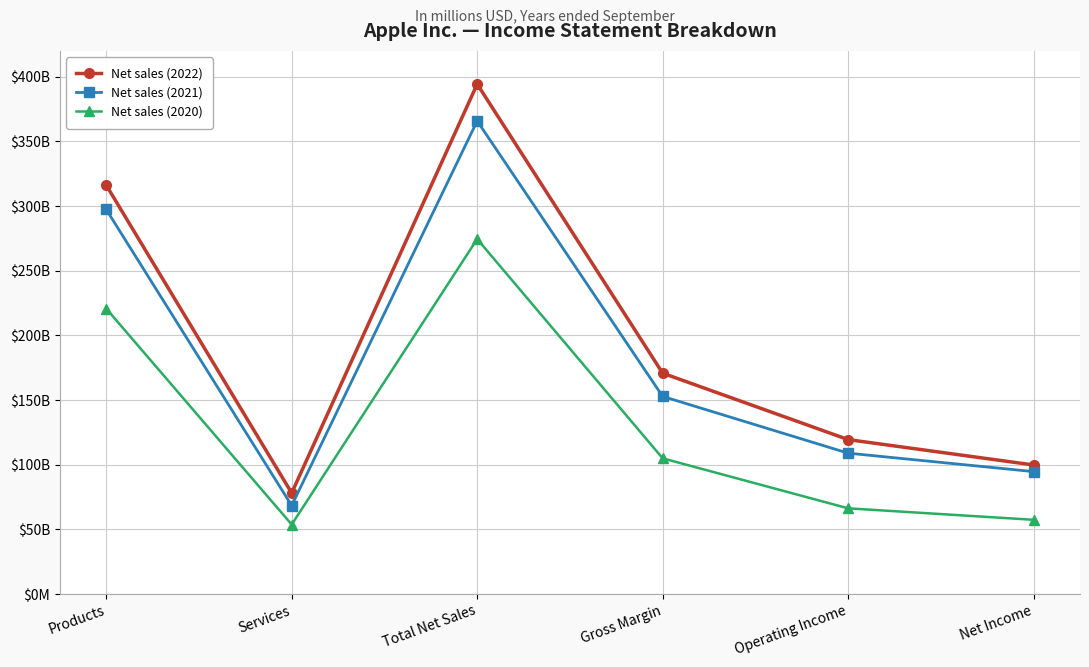

Is this an area chart (filled region under the line)?

No